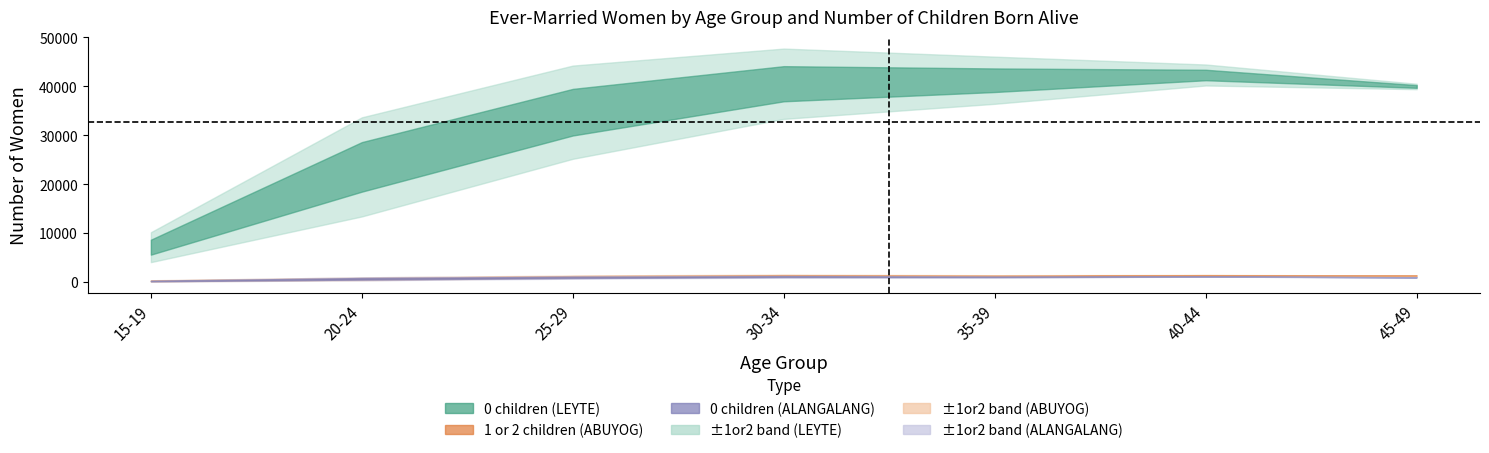

What is the difference between the 1 or 2 children (LEYTE) values at 45-49 and 30-34?

6631